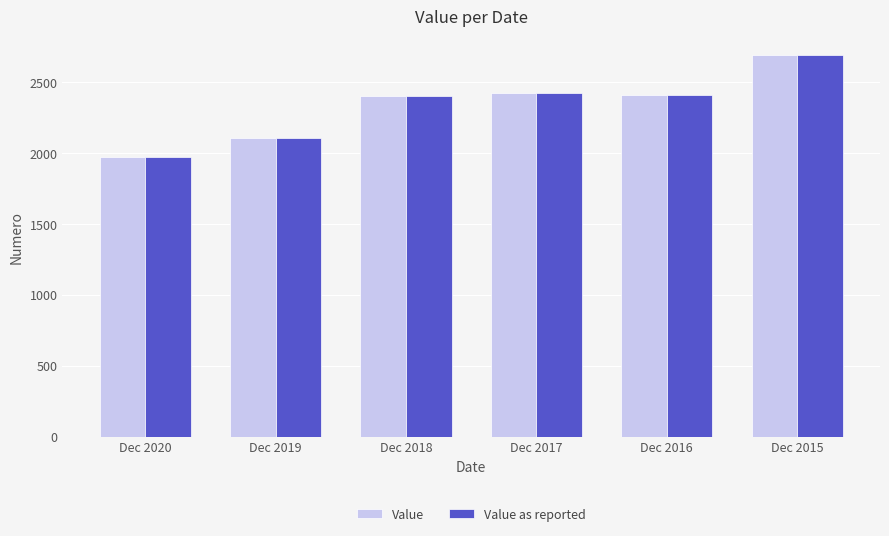

How many data points does each series have?

6